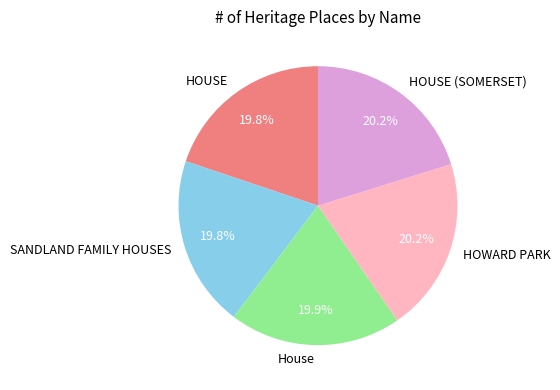

How much of the chart is everything except HOWARD PARK?

79.8%